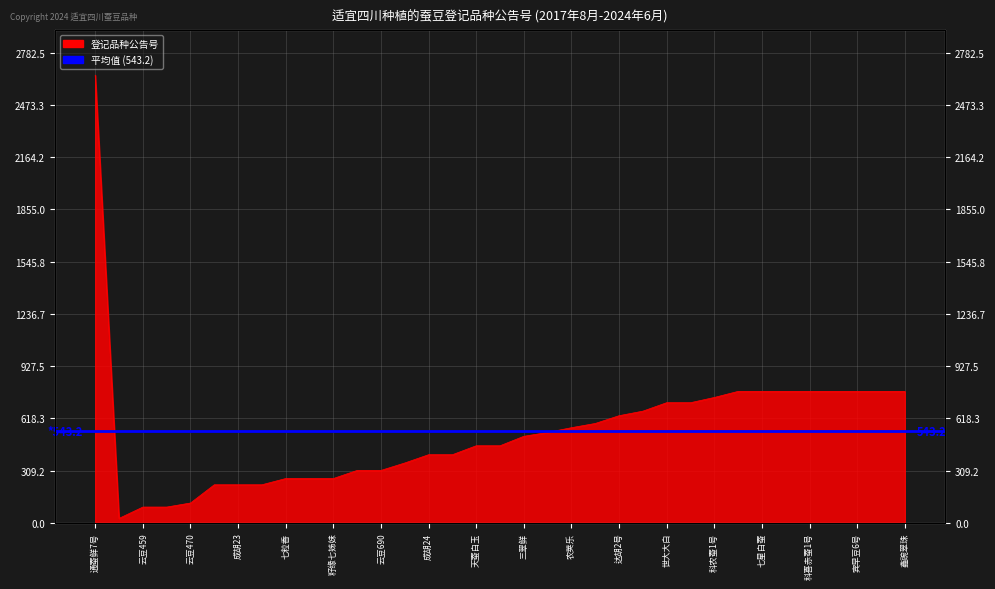

What is the difference between the maximum and minimum values?

2624